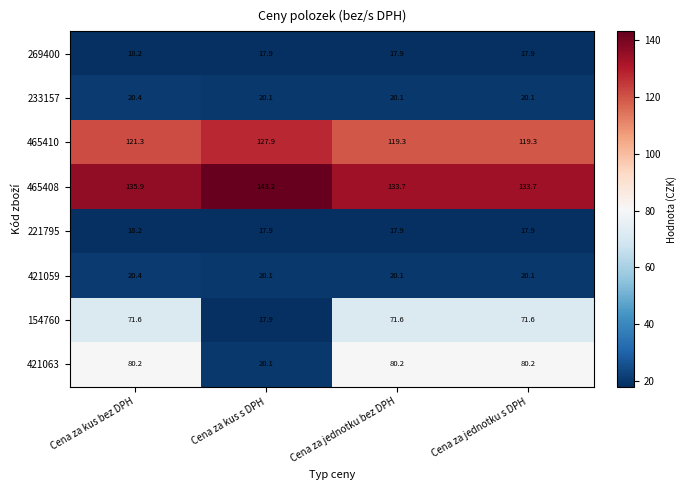

The value of 421059 at Cena za kus bez DPH is 31.4. True or false?

False